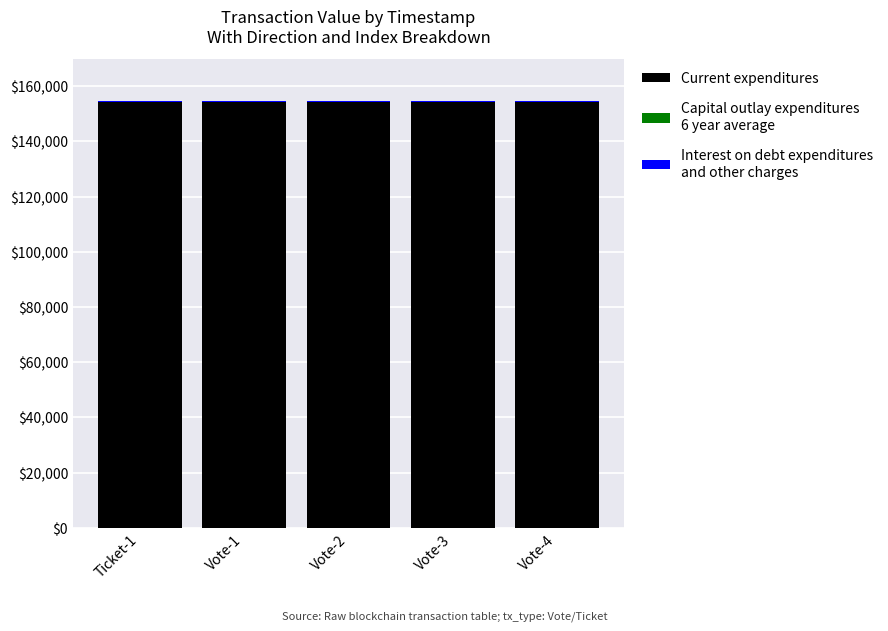

The Capital outlay expenditures
6 year average series shows 77.3 at Ticket-1. True or false?

False